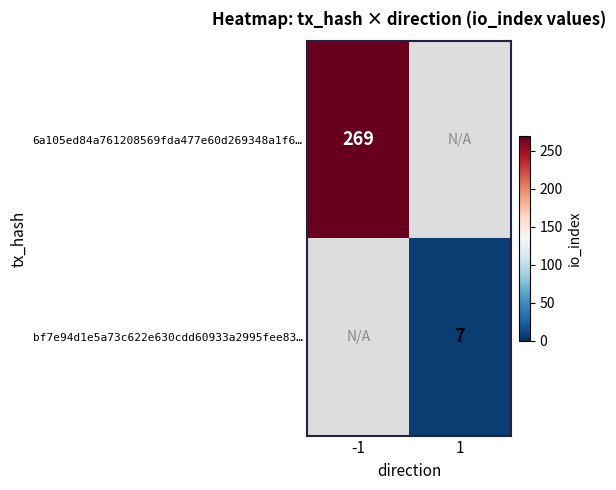

Is it true that bf7e94d1e5a73c622e630cdd60933a2995fee83… equals 10 at 1?

False